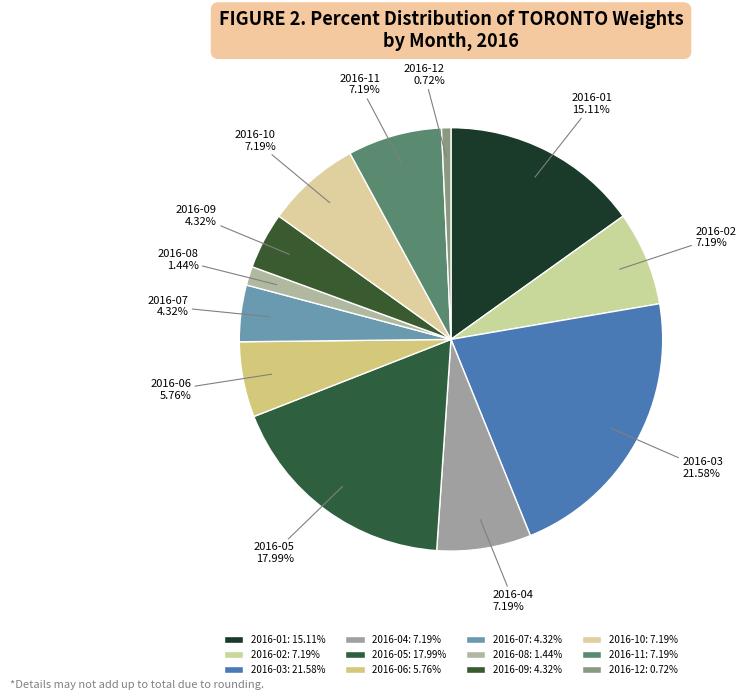

To the nearest percent, what is the combined percentage of 2016-09 and 2016-12?

5%